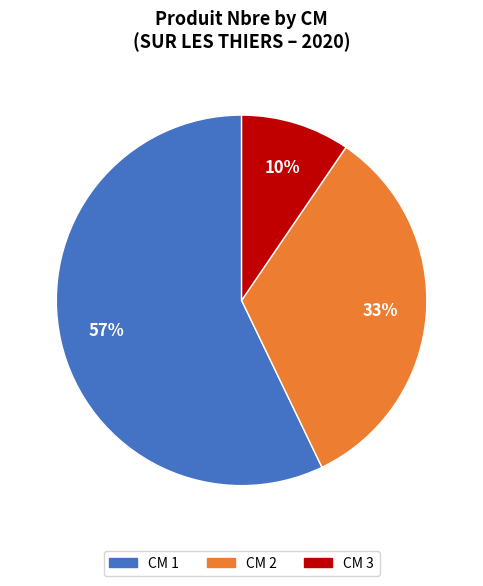

To the nearest percent, what portion does CM 1 represent?

57%